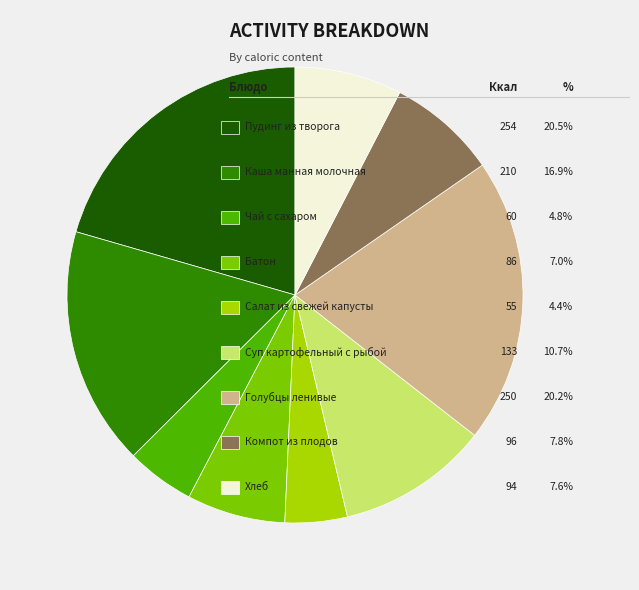

How many slices are in this pie chart?

9